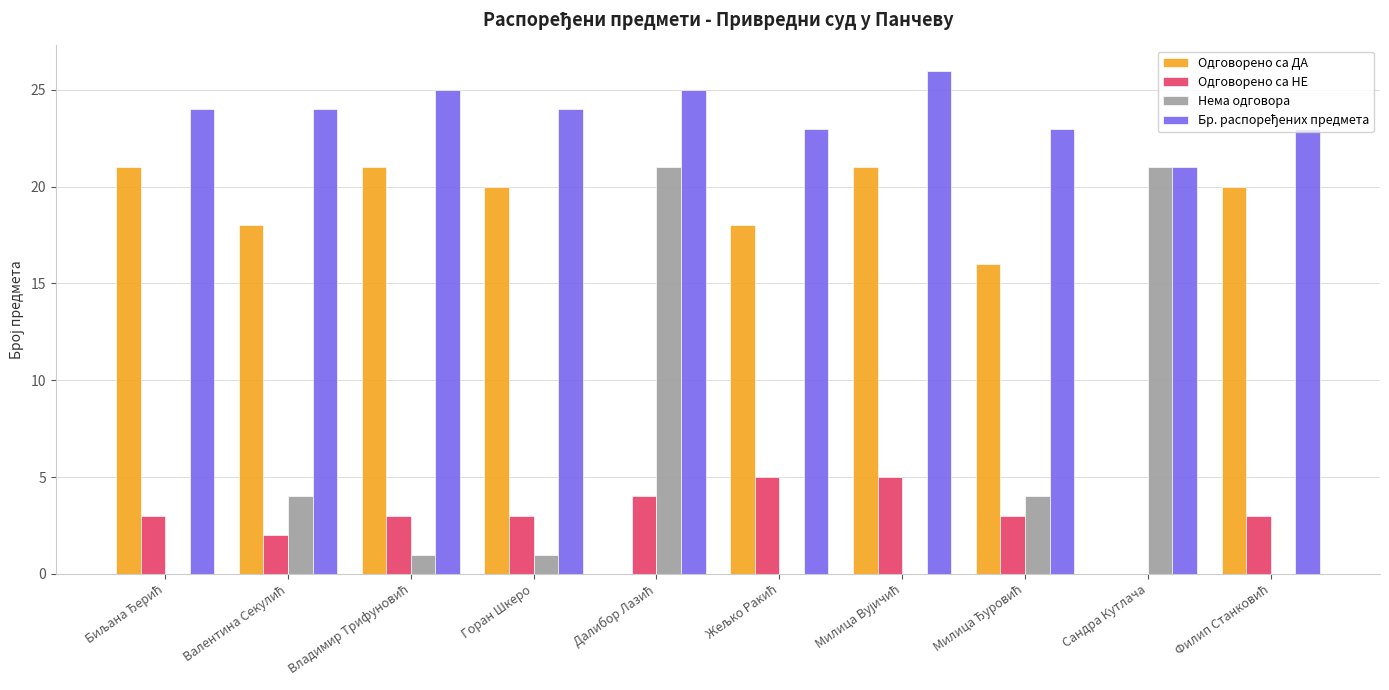

What is the sum of all Нема одговора values?

52